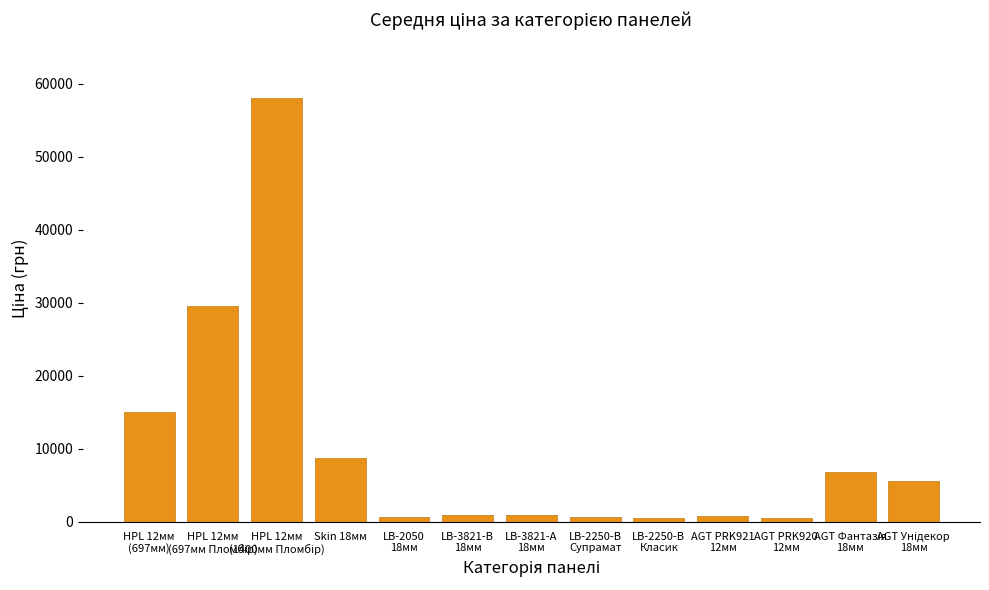

What is the smallest value displayed?

491.7